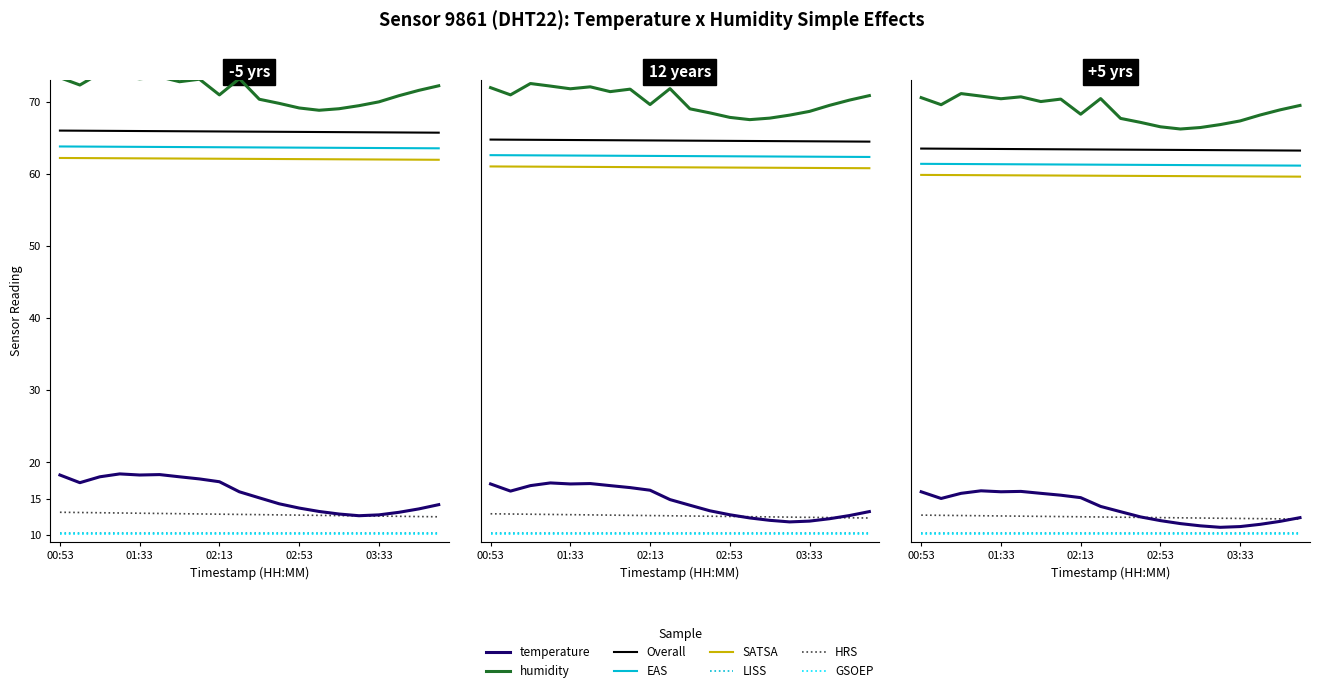

How many data points does each series have?

20